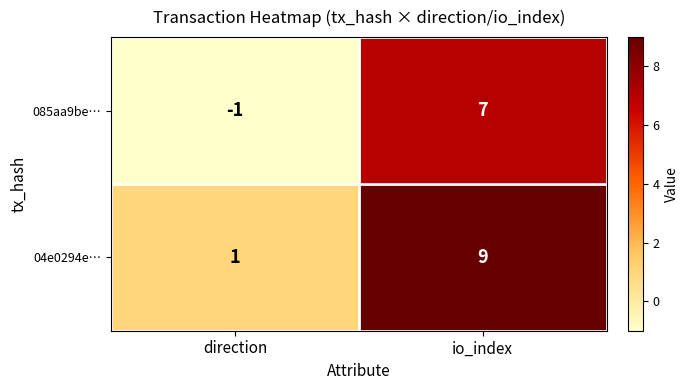

Reading left to right, transcribe all the data shown in this chart.

085aa9be…: direction=-1	io_index=7
04e0294e…: direction=1	io_index=9